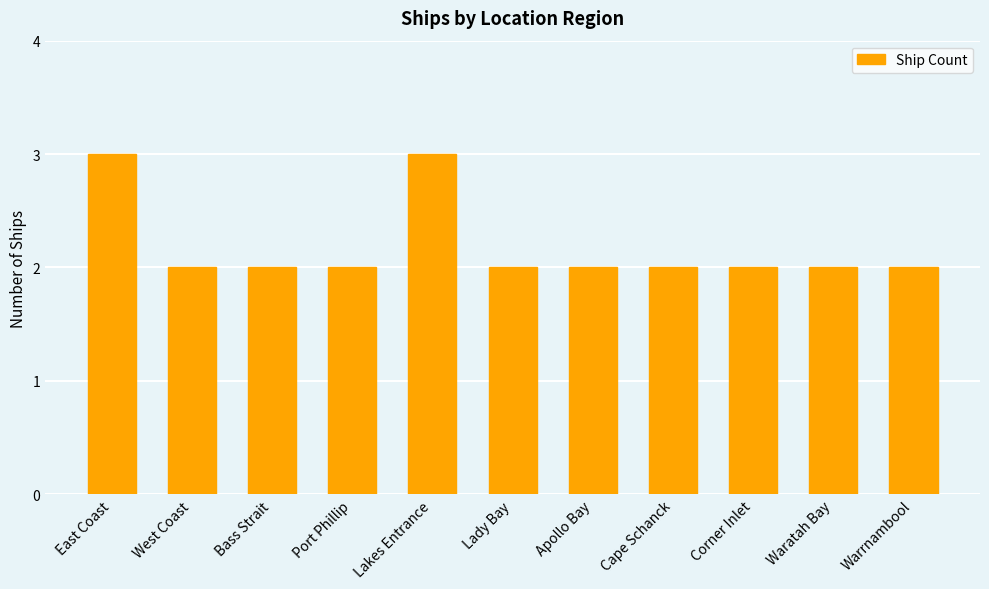

What is the sum of the values at Lakes Entrance and Warrnambool?

5